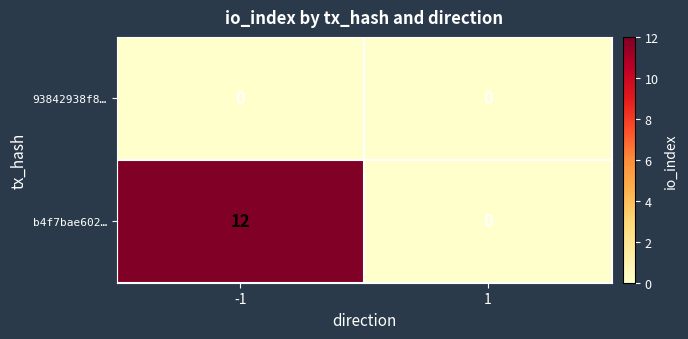

Which series has the widest spread of values?

b4f7bae602…